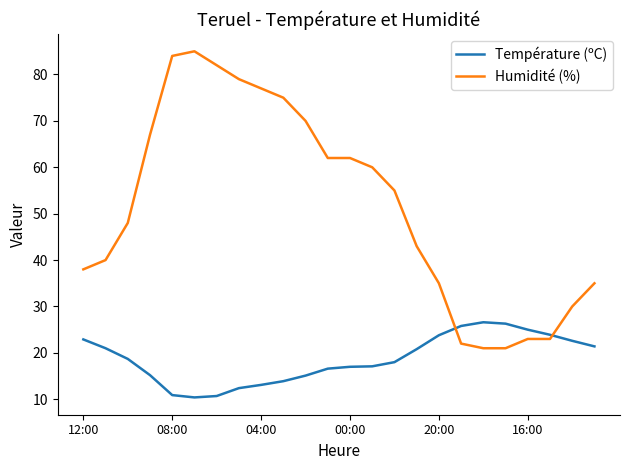

What is the difference between the maximum and minimum values in the Température (ºC) series?

16.2